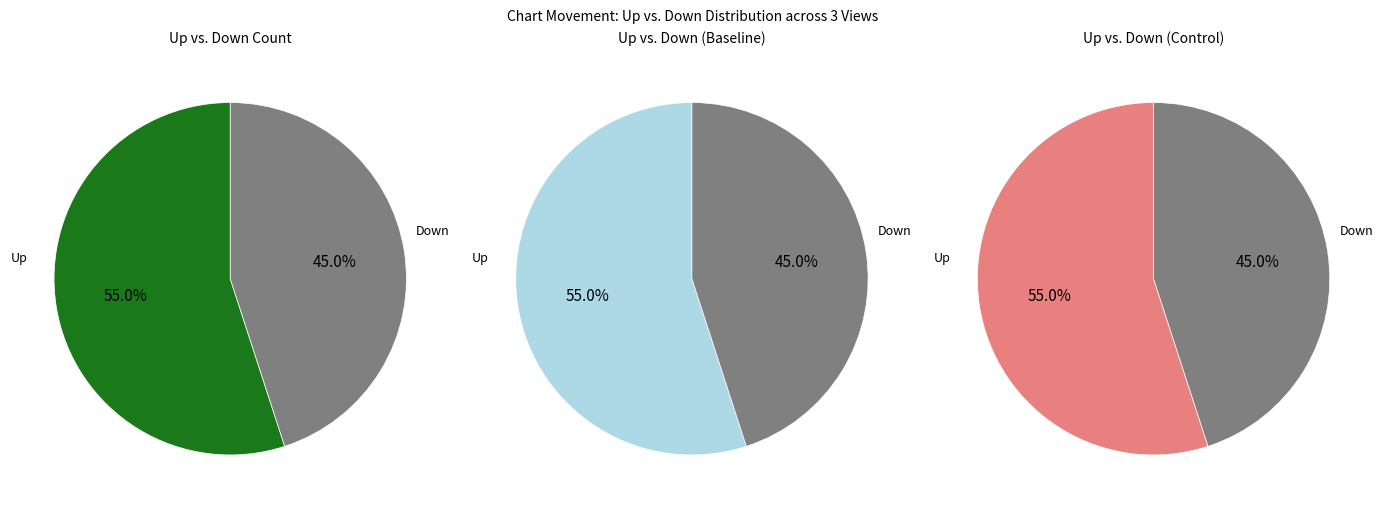

Between down and up, which is larger?

up